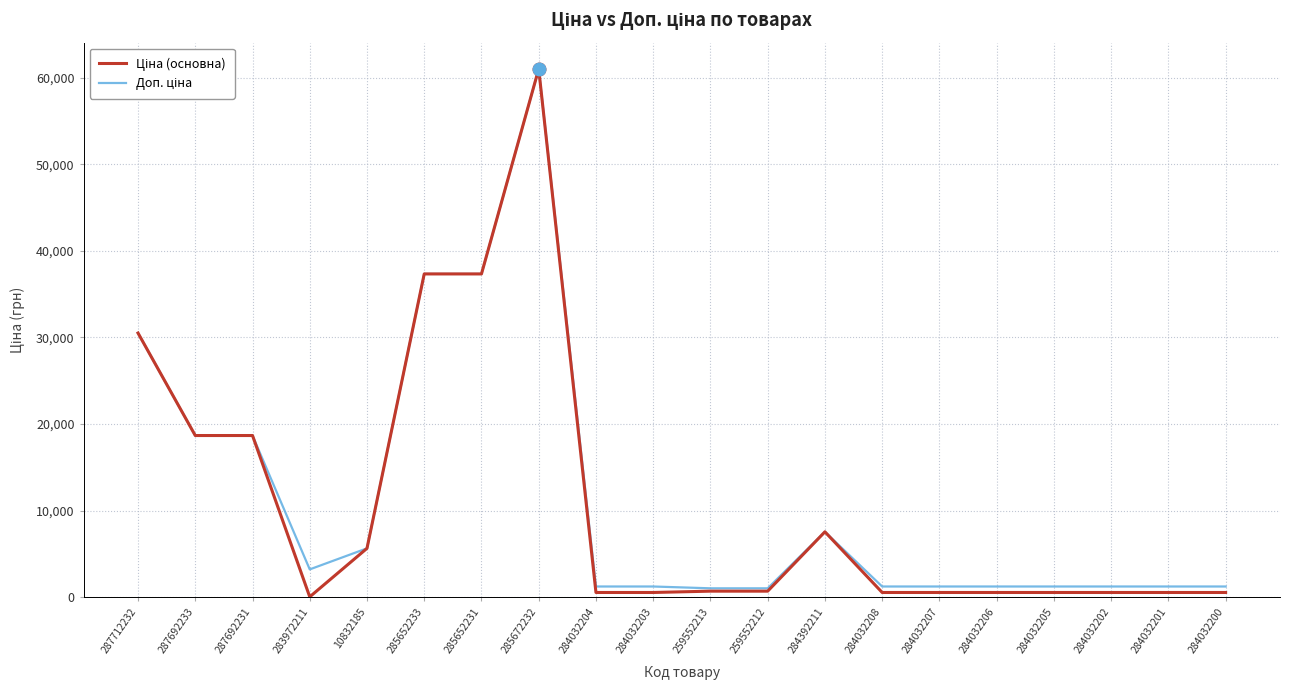

True or false: Доп. ціна and Ціна (основна) cross at least once.

False